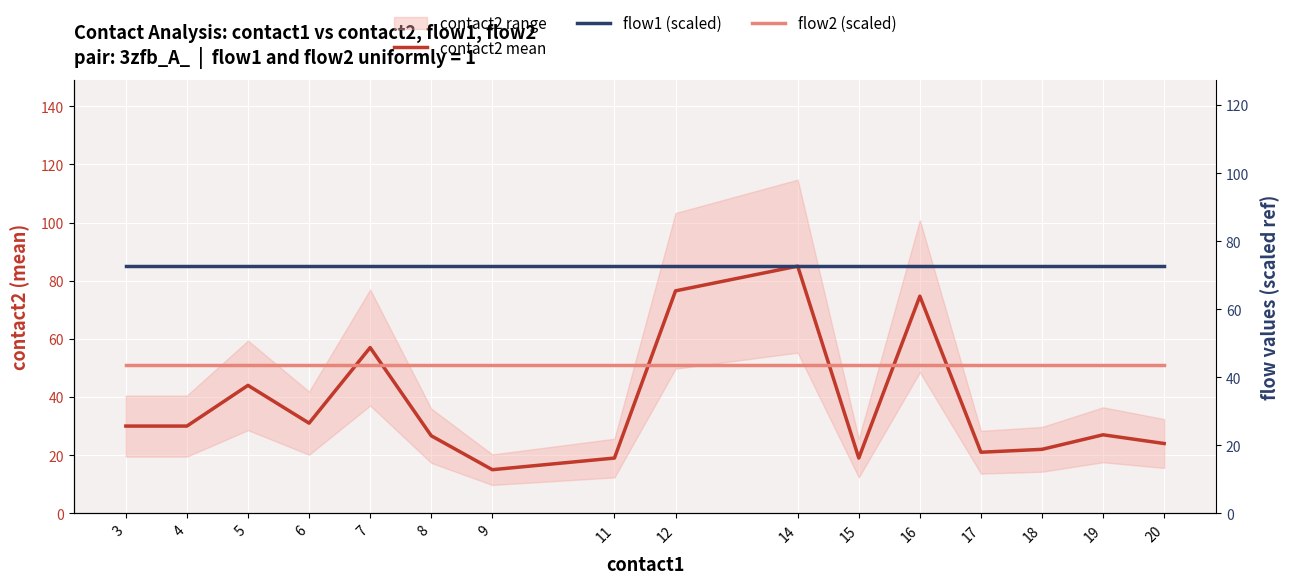

What is the total value across all series at 18?

158.0